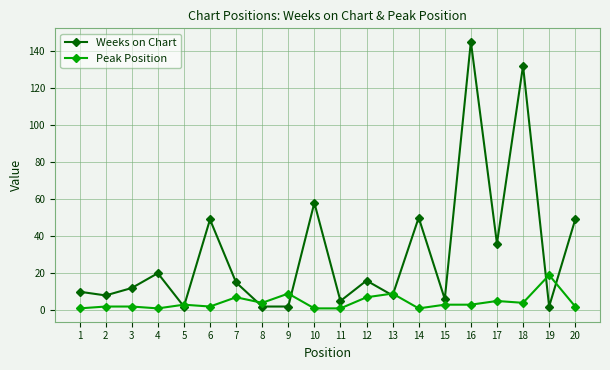

Is the value of Weeks on Chart at 6 greater than the value of Peak Position at 12?

Yes